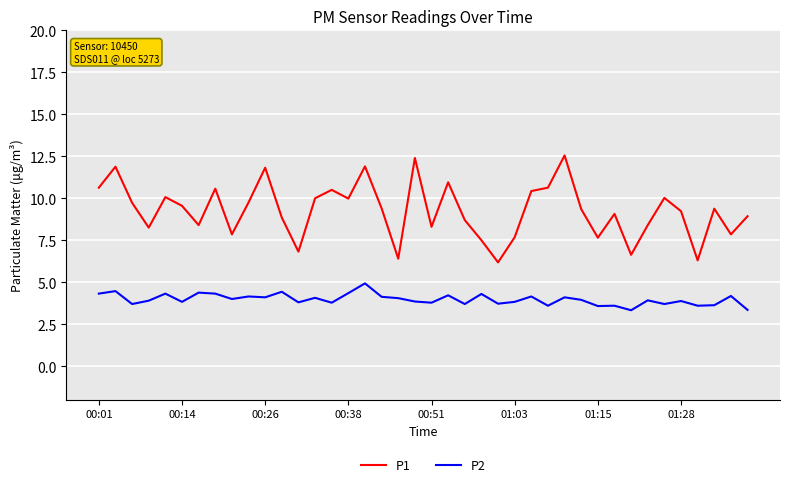

True or false: P2 has more than 0 interior local peaks.

True